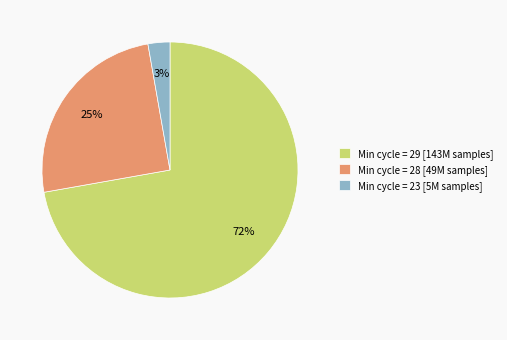

Combined, do Min cycle = 28 [49M samples] and Min cycle = 23 [5M samples] account for over 50%?

No